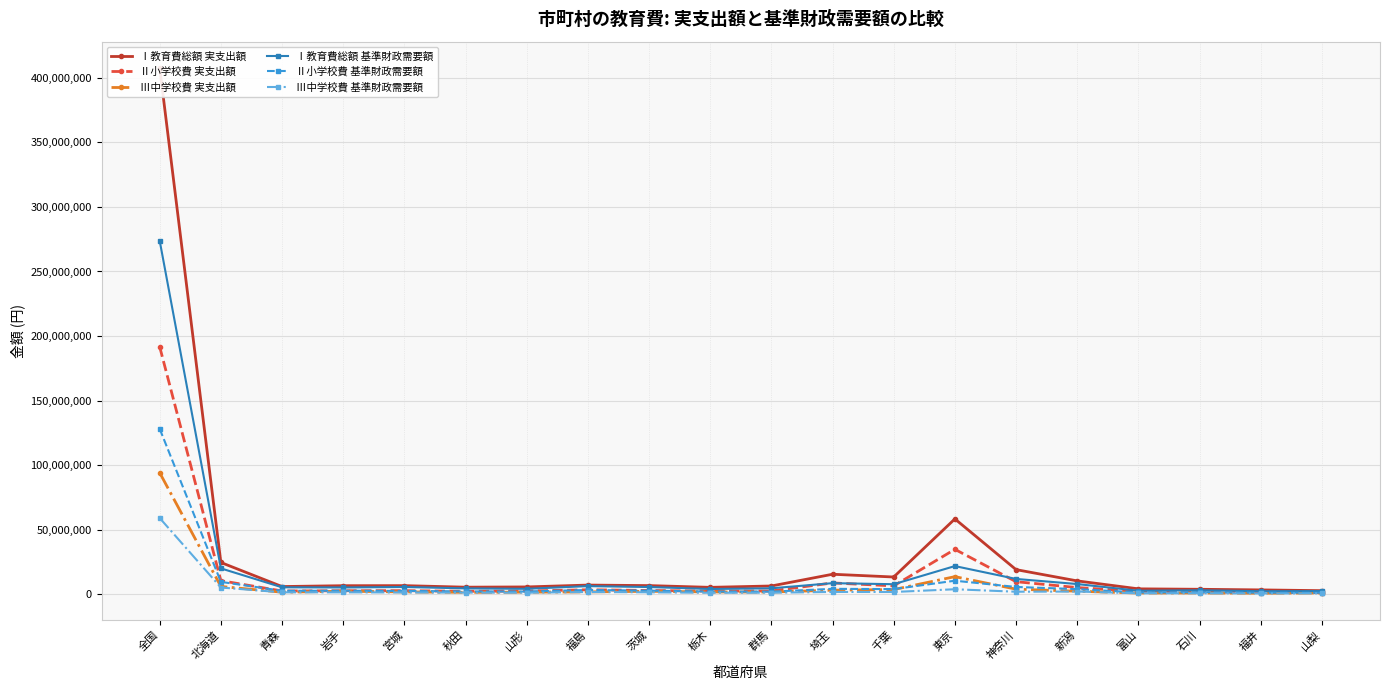

At which label does Ⅲ中学校費 実支出額 reach its peak?

全国